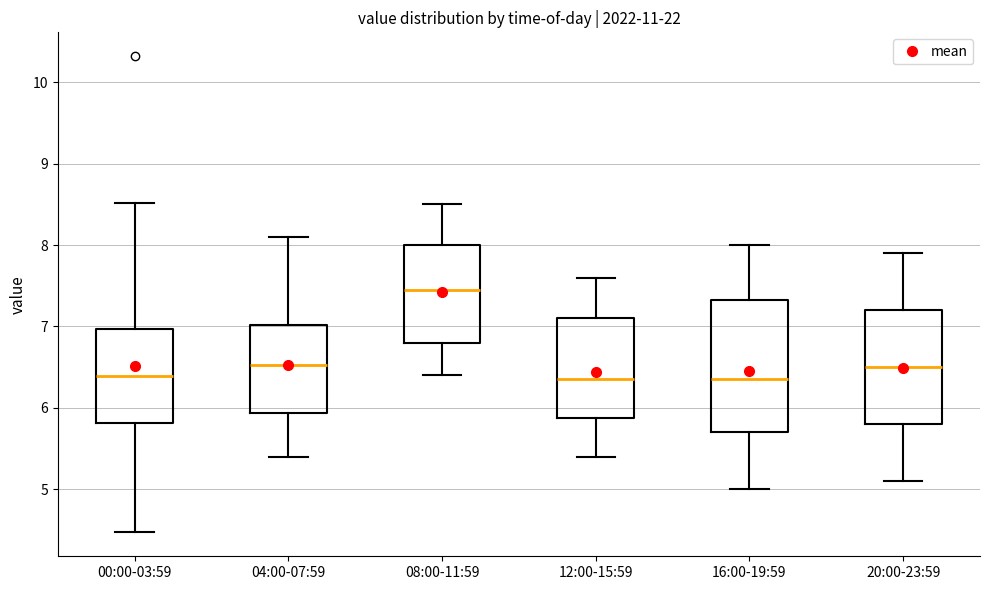

Reading left to right, read every box against the y-axis: the position of its median line, the range the box covers, and the ends of its whiskers. The values are not printed on the chart, so give them approximately, as read against the axis.

00:00-03:59: median 6.4, box 5.8 to 7.0, whiskers 4.5 to 8.5
04:00-07:59: median 6.5, box 5.9 to 7.0, whiskers 5.4 to 8.1
08:00-11:59: median 7.5, box 6.8 to 8.0, whiskers 6.4 to 8.5
12:00-15:59: median 6.4, box 5.9 to 7.1, whiskers 5.4 to 7.6
16:00-19:59: median 6.4, box 5.7 to 7.3, whiskers 5.0 to 8.0
20:00-23:59: median 6.5, box 5.8 to 7.2, whiskers 5.1 to 7.9